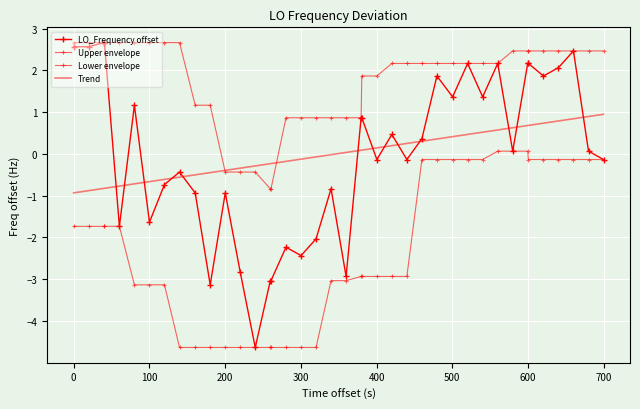

What are all the series names shown in the legend?

LO_Frequency offset, Upper envelope, Lower envelope, Trend